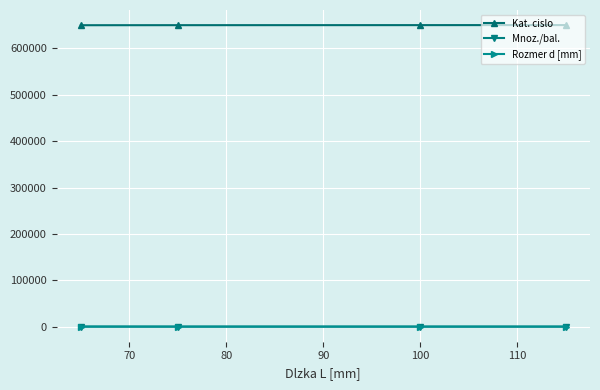

True or false: Mnoz./bal. and Rozmer d [mm] intersect in this chart.

False